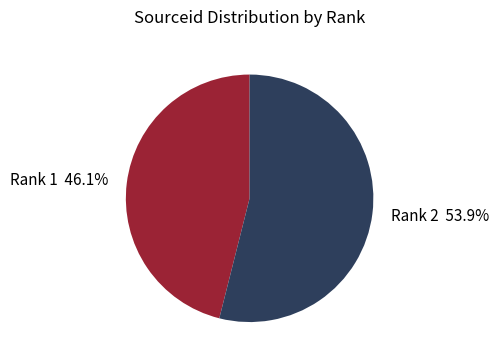

Which slice is the smallest?

Rank 1